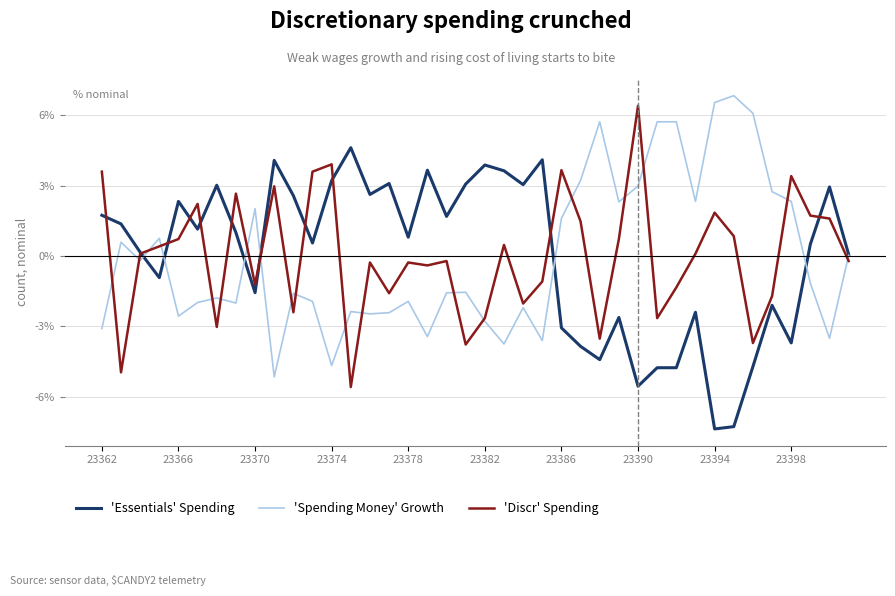

What is the smallest value displayed?

-7.4